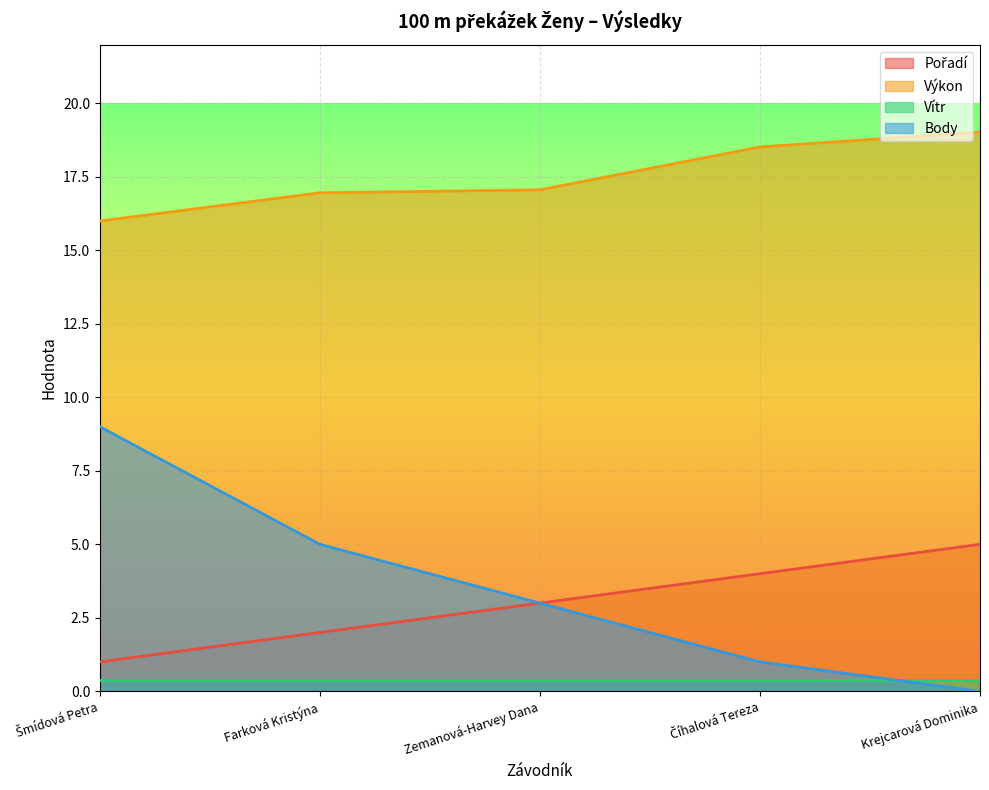

At which label does Body first exceed 3?

Šmídová Petra